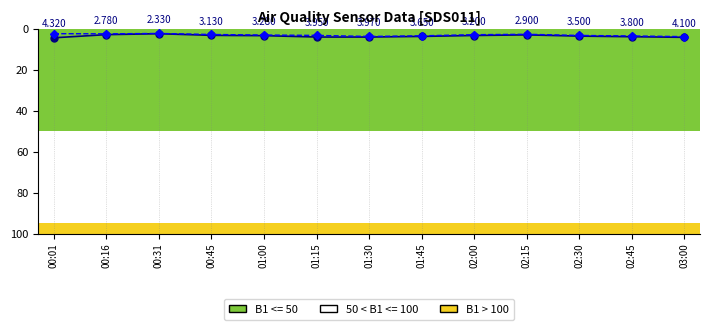

The value of SDS_P1 at 01:30 is 4.0. True or false?

True